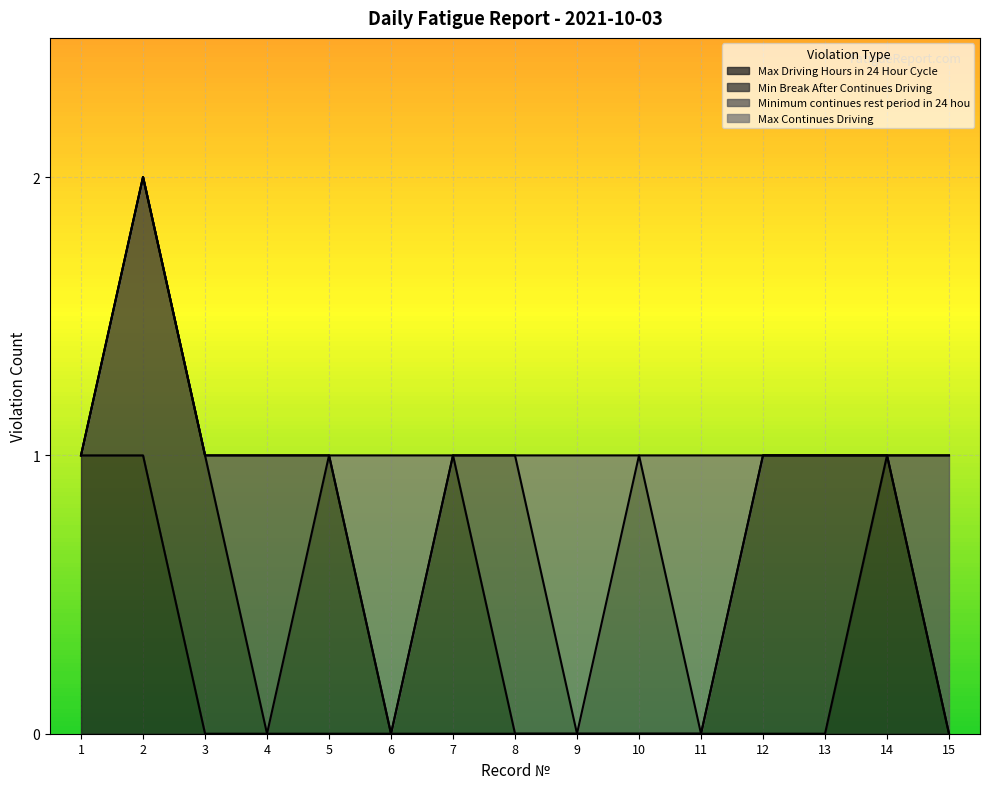

Is it true that Max Driving Hours in 24 Hour Cycle equals 0 at 12?

True